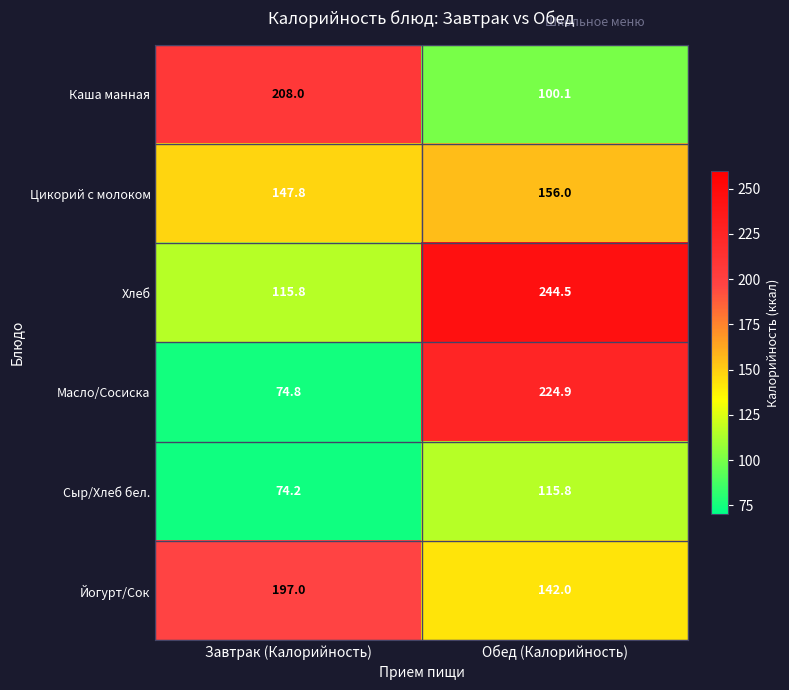

The value of Цикорий с молоком at Обед (Калорийность) is 243.1. True or false?

False